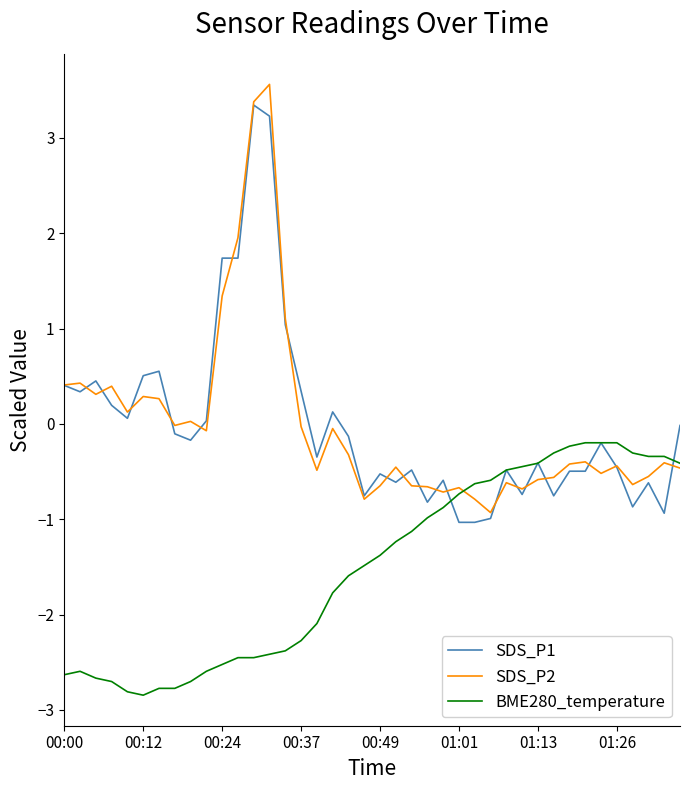

What is the lowest value of the SDS_P1 series?

-1.0